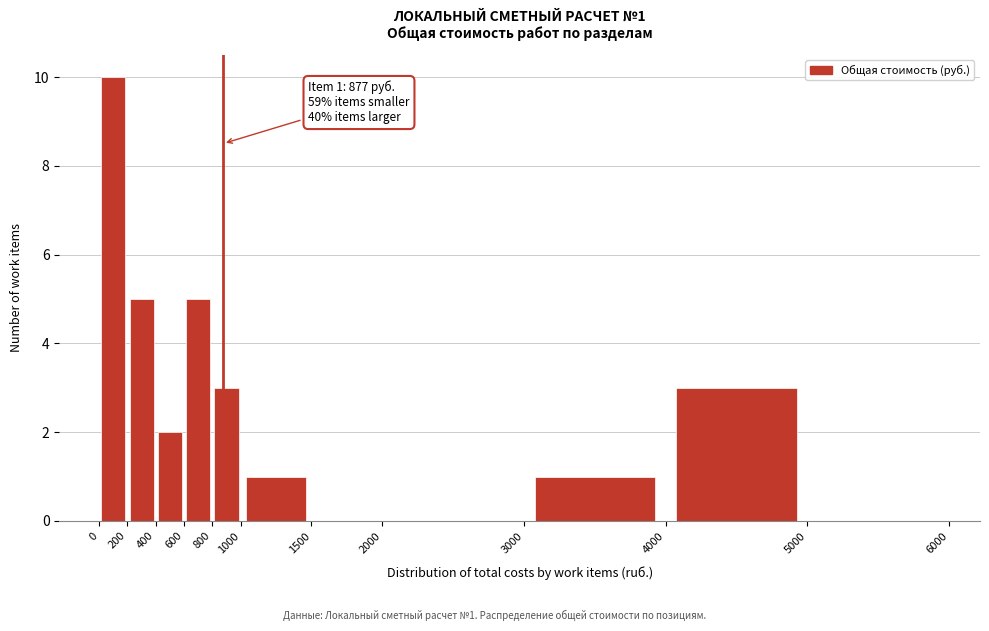

Over which range of the x-axis is the bar tallest?

0 to 200